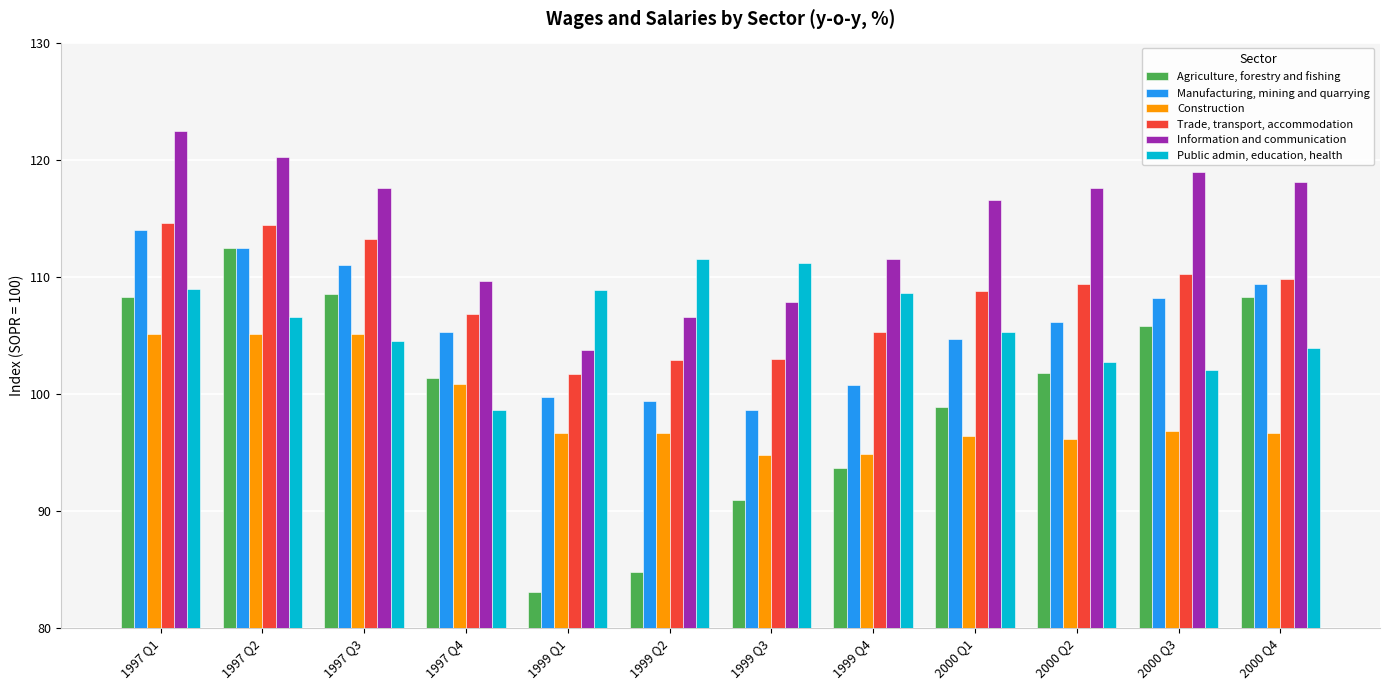

True or false: Agriculture, forestry and fishing has a value of 112.5 at 1997 Q2.

True